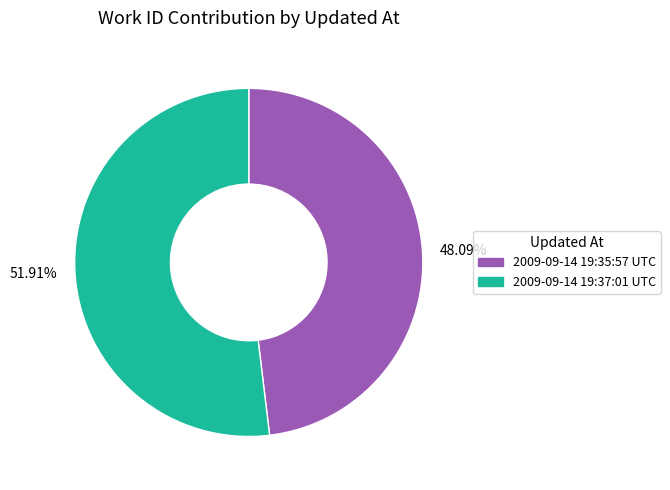

Which category has the smallest portion of the pie?

48.09%